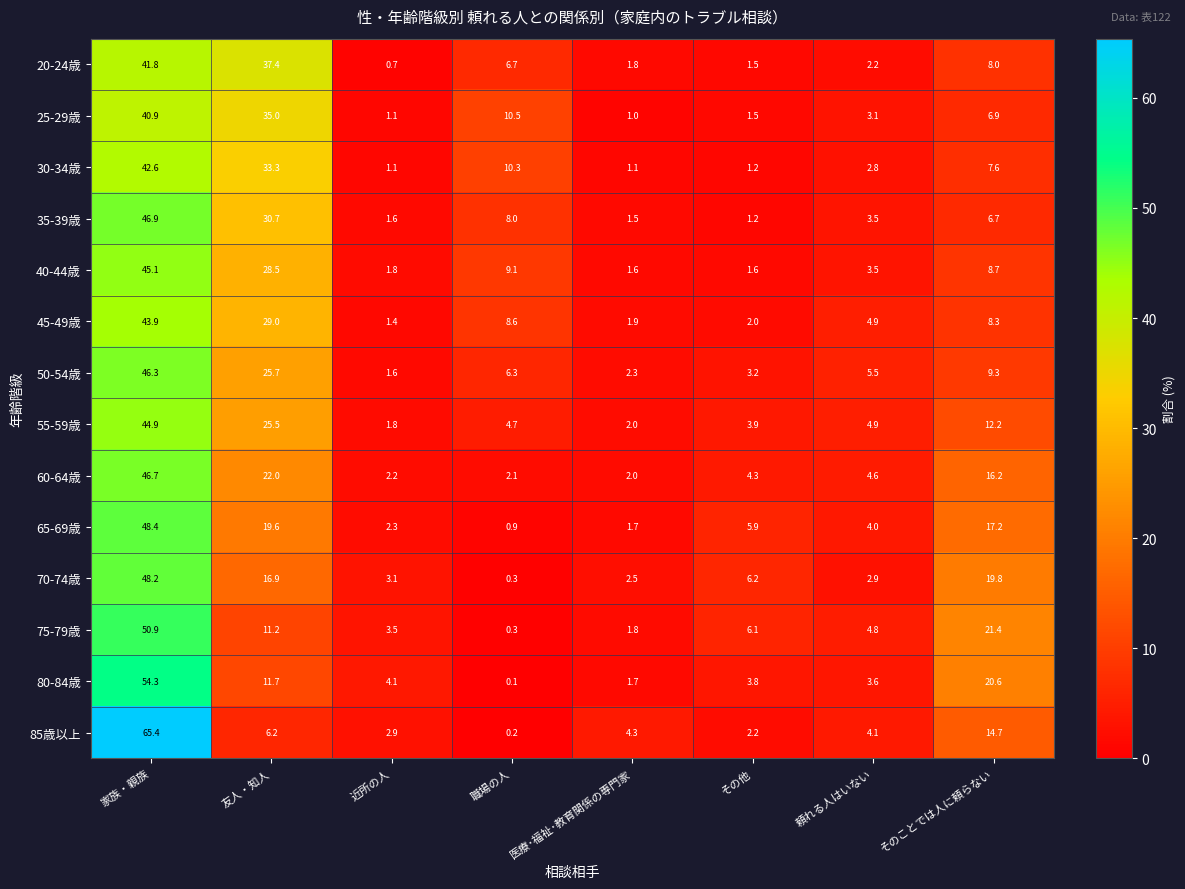

Is it true that 55-59歳 equals 44.9 at 家族・親族?

True